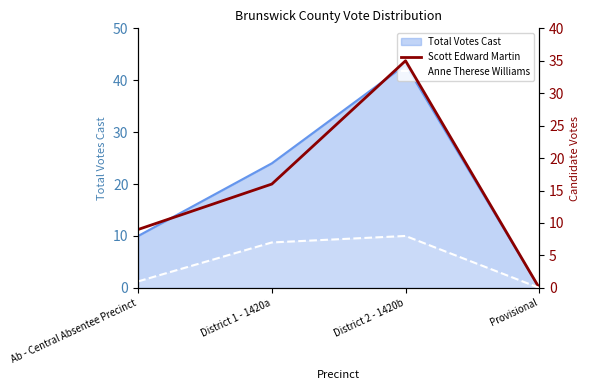

What is the highest value of the Scott Edward Martin series?

35